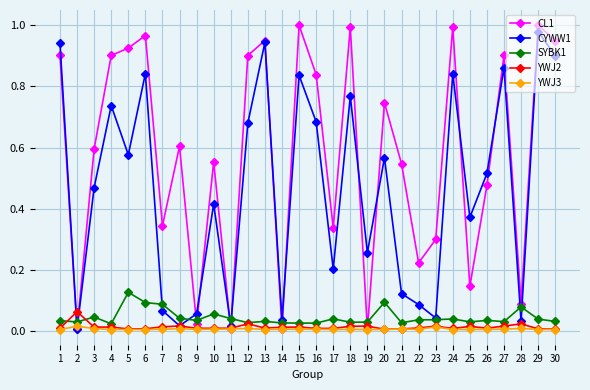

The value of YWJ2 at 13 is 0.0. True or false?

True